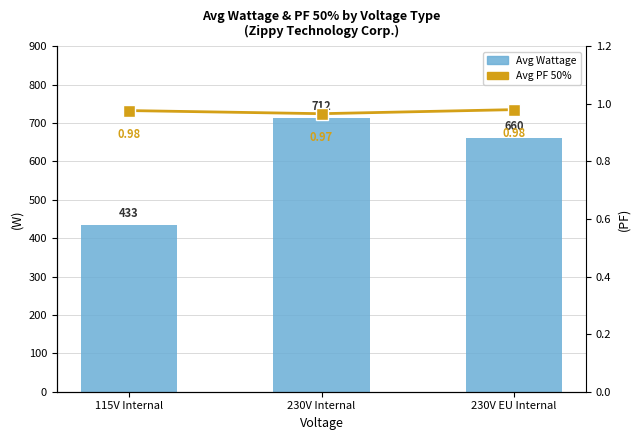

At which label does Avg Wattage first exceed 660?

230V Internal